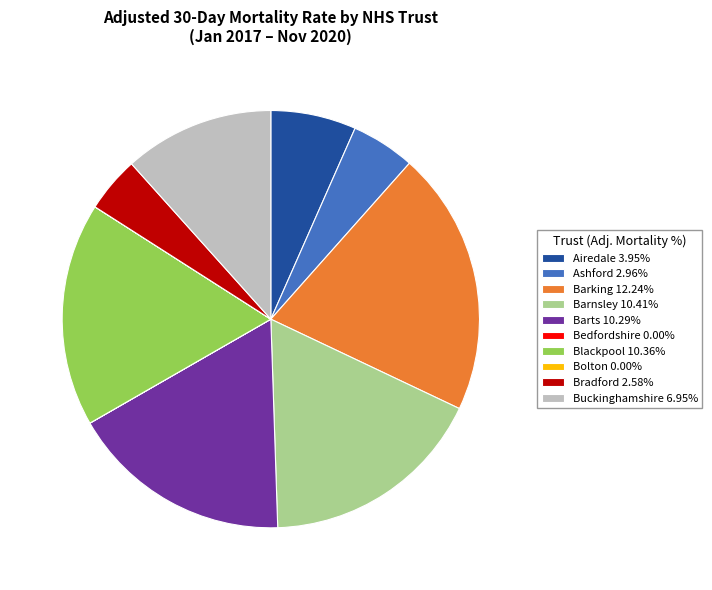

What is the ratio of the value at Barnsley 10.41% to the value at Buckinghamshire 6.95%?

1.5